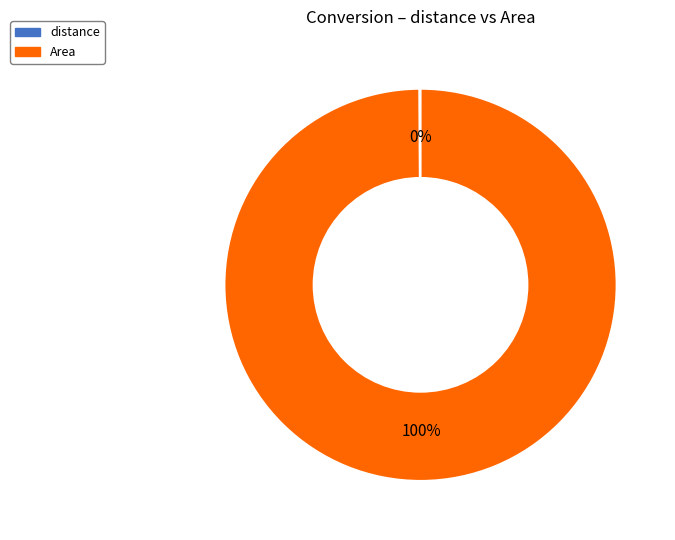

To the nearest percent, what percentage of the pie is Area?

100%